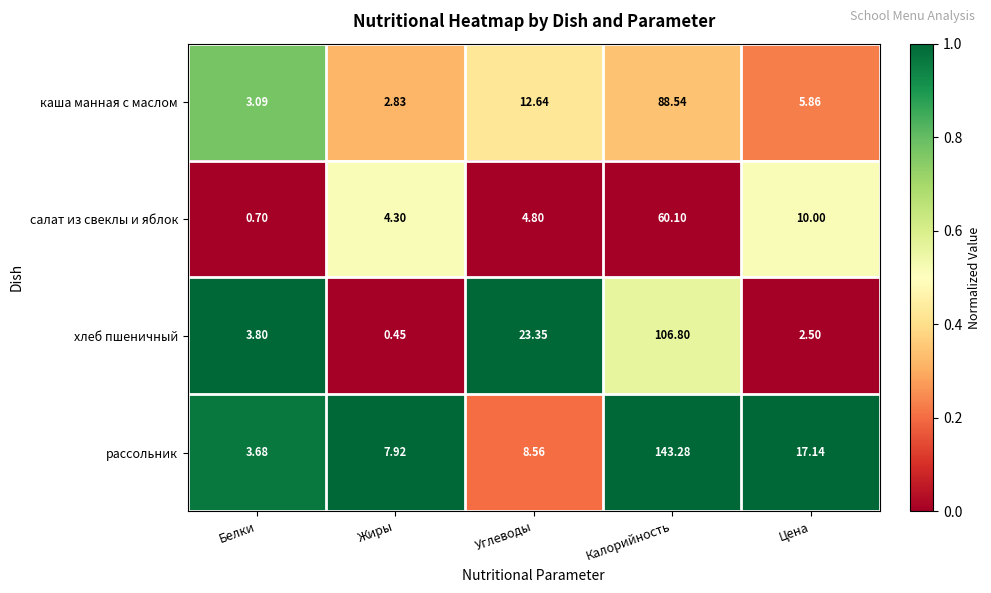

At which label does салат из свеклы и яблок reach its peak?

Калорийность